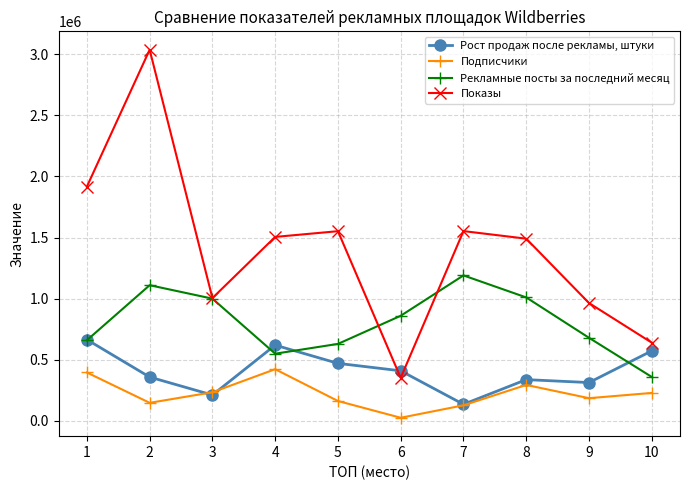

At which category is the sum across all series the highest?

2